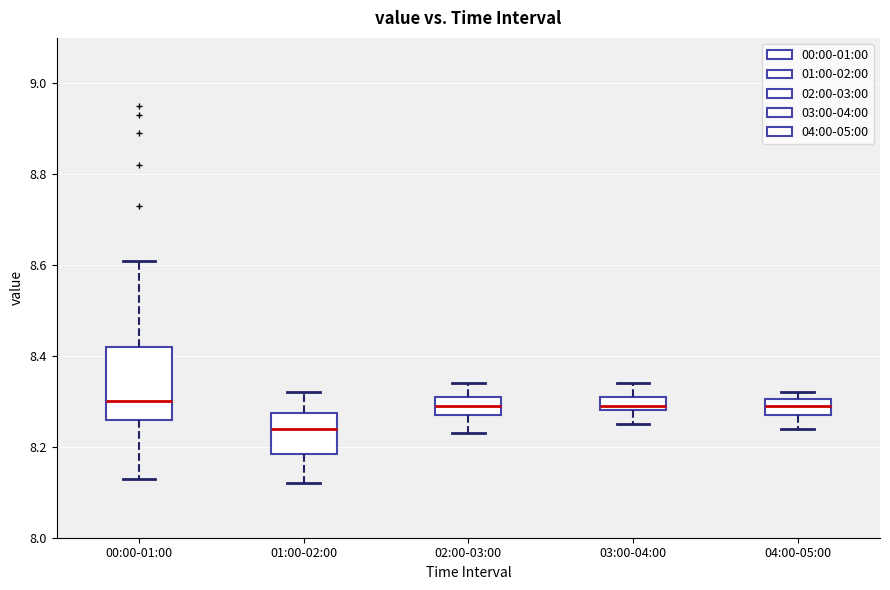

Where is the upper edge of the box for 04:00-05:00 on the y-axis? The values are not printed on the chart, so give them approximately, as read against the axis.

8.30